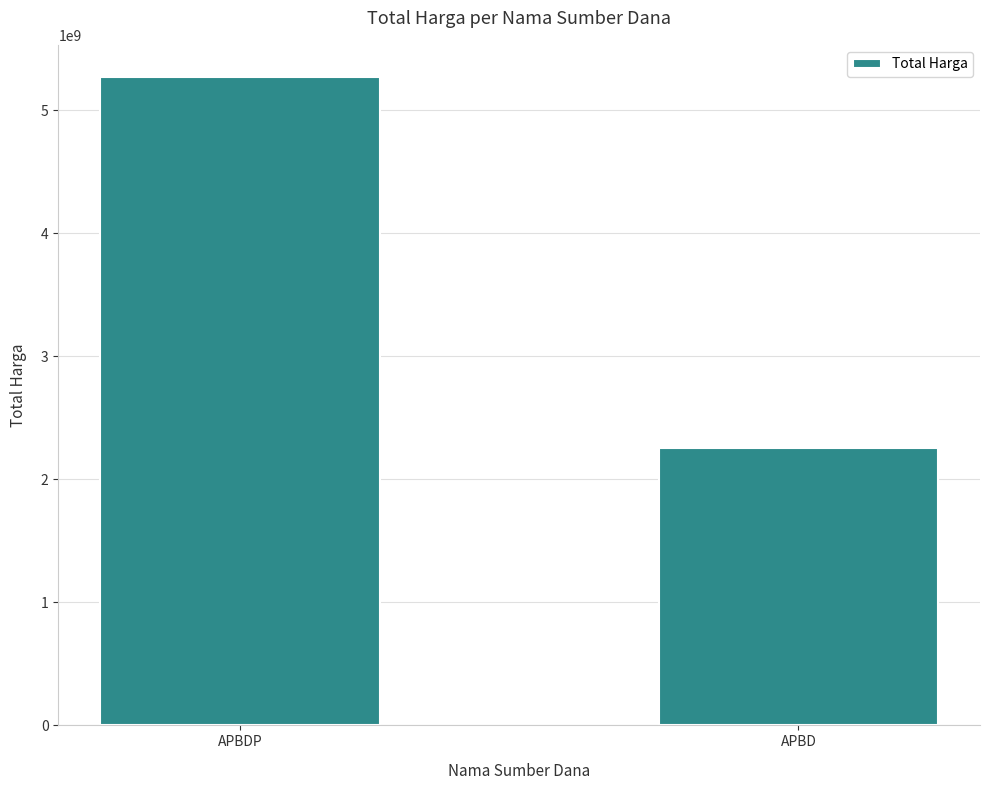

Reading left to right, transcribe all the data shown in this chart.

APBDP=5266388740	APBD=2252108345